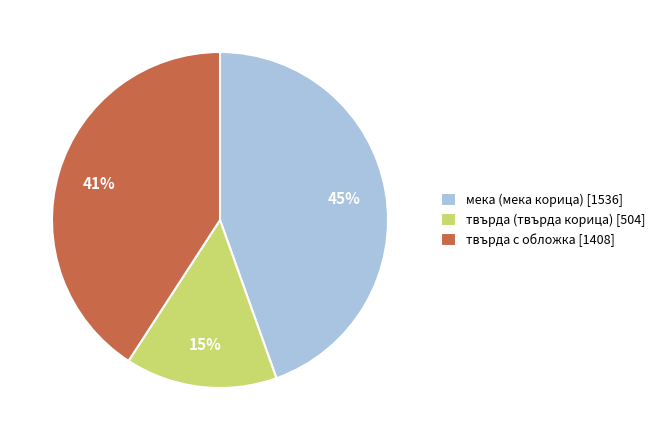

Is there a majority slice in this chart?

No